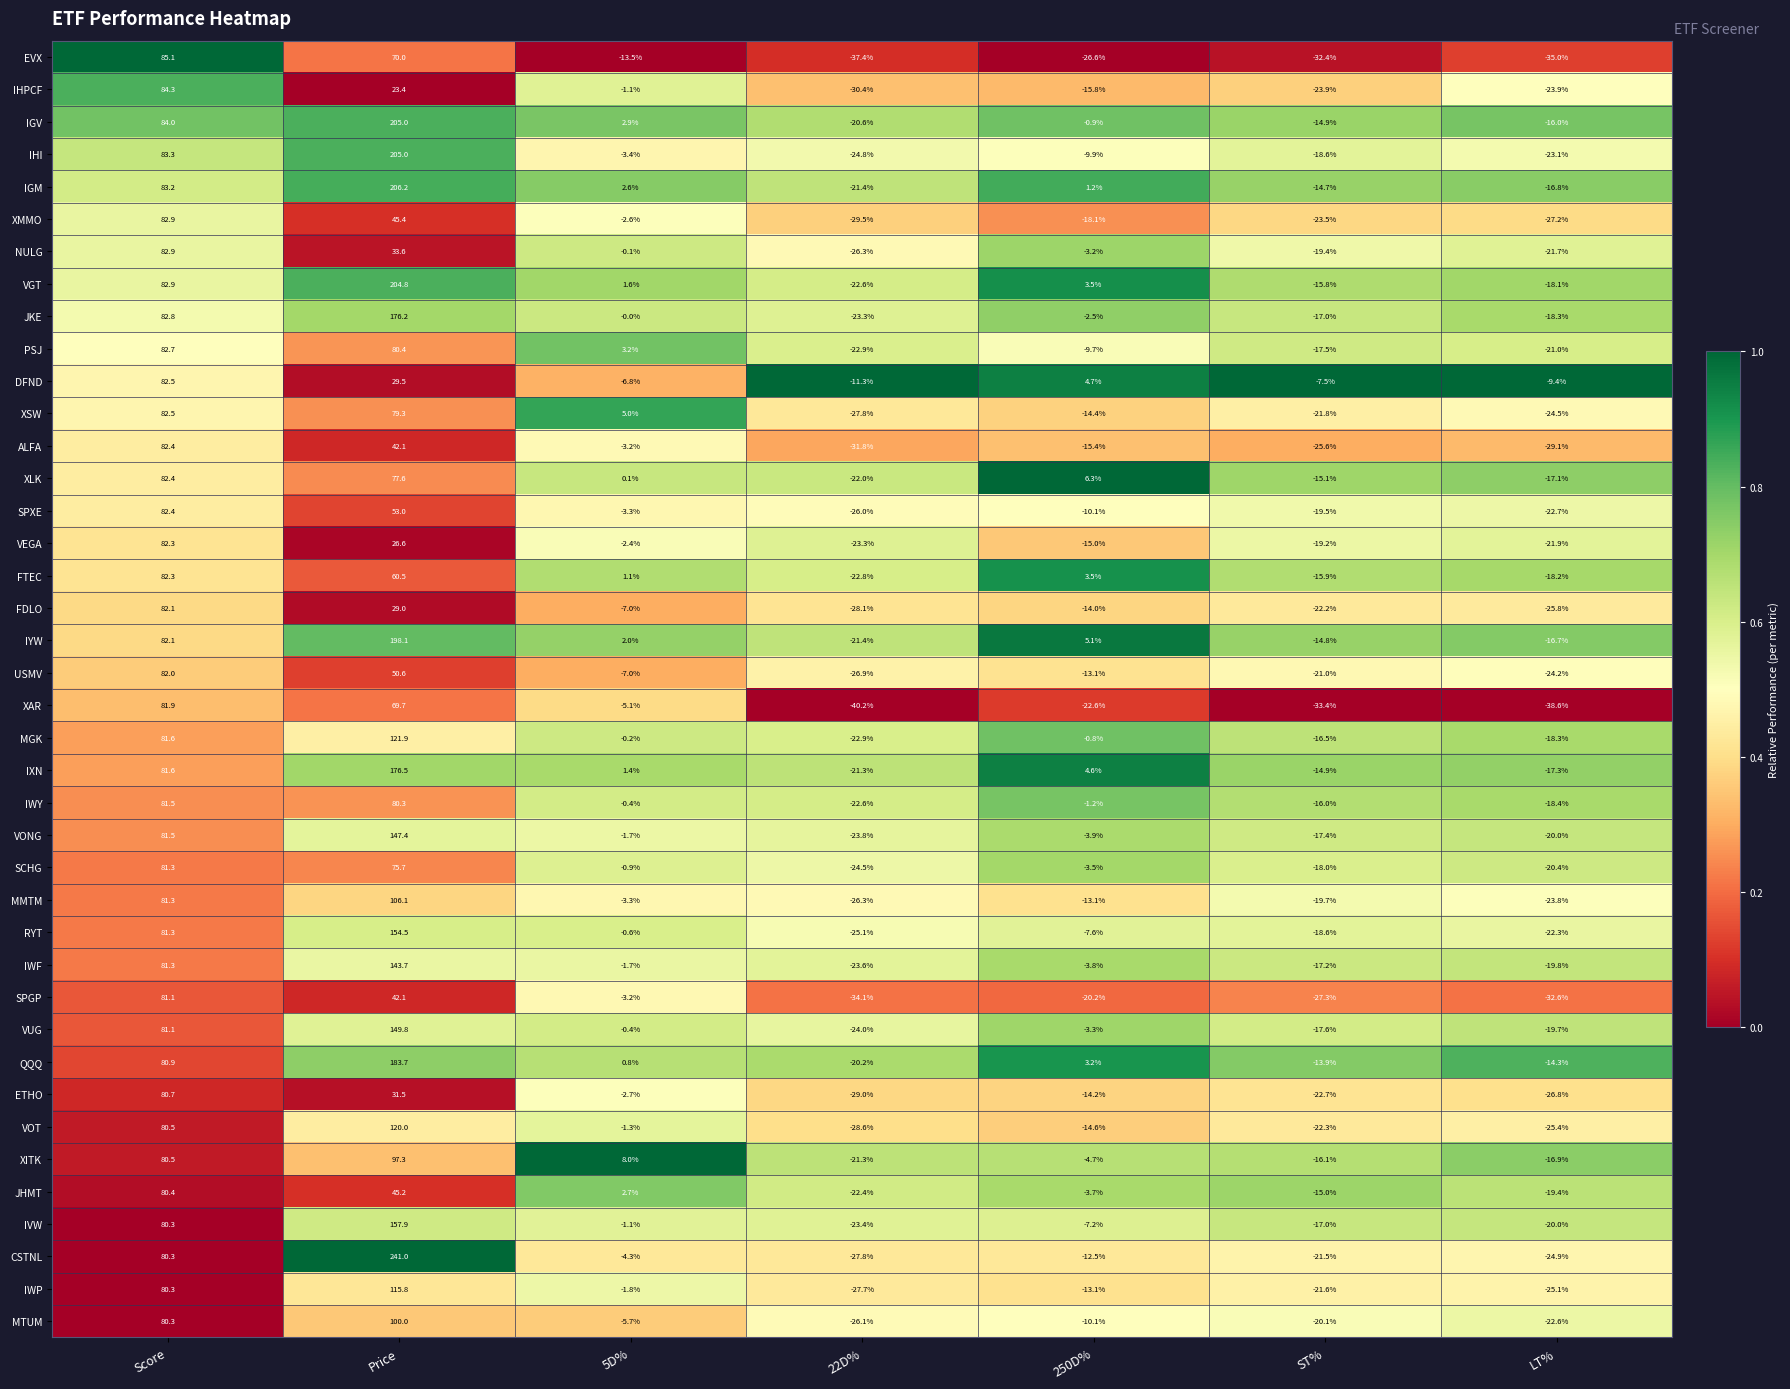

At which category does the chart reach its peak across all series?

Price